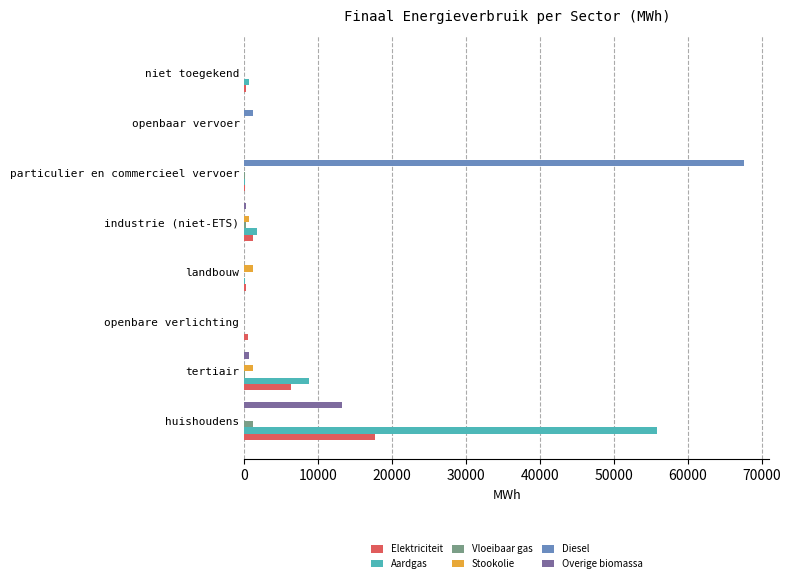

What is the sum of all Aardgas values?

67029.4